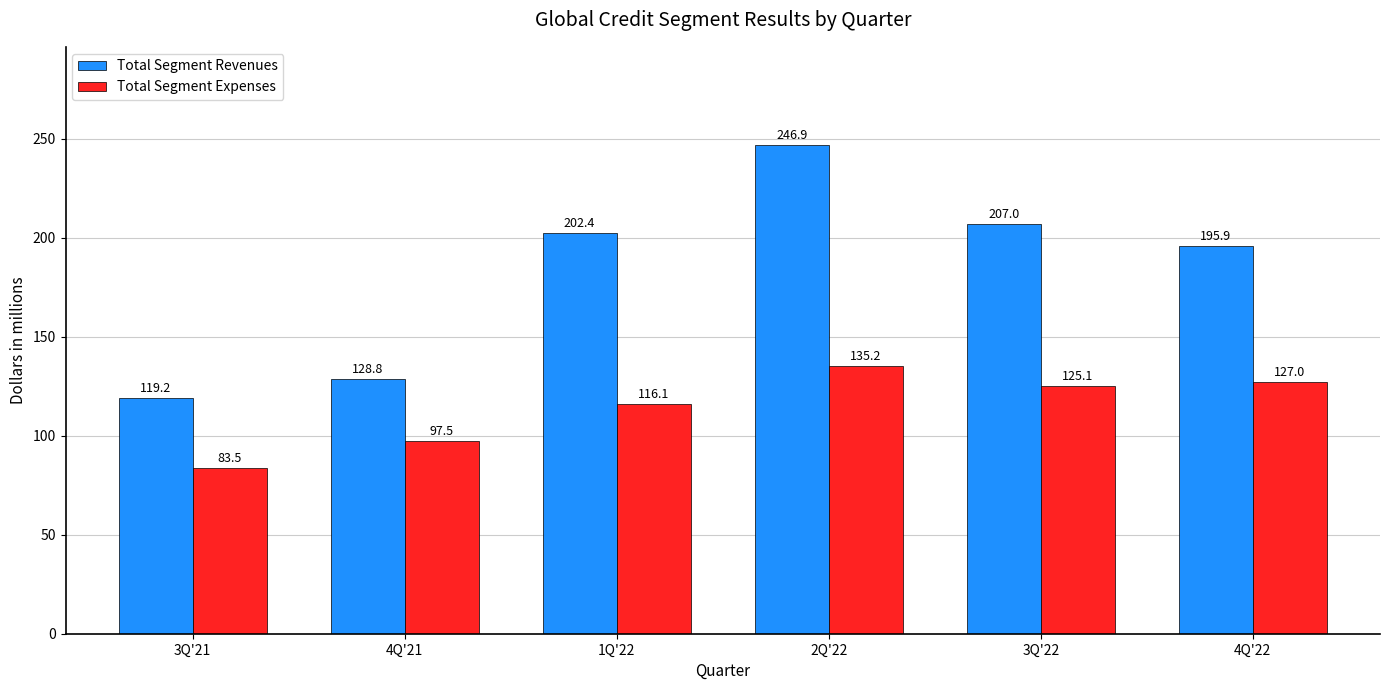

List the labels in order of Total Segment Expenses value, smallest first.

3Q'21, 4Q'21, 1Q'22, 3Q'22, 4Q'22, 2Q'22